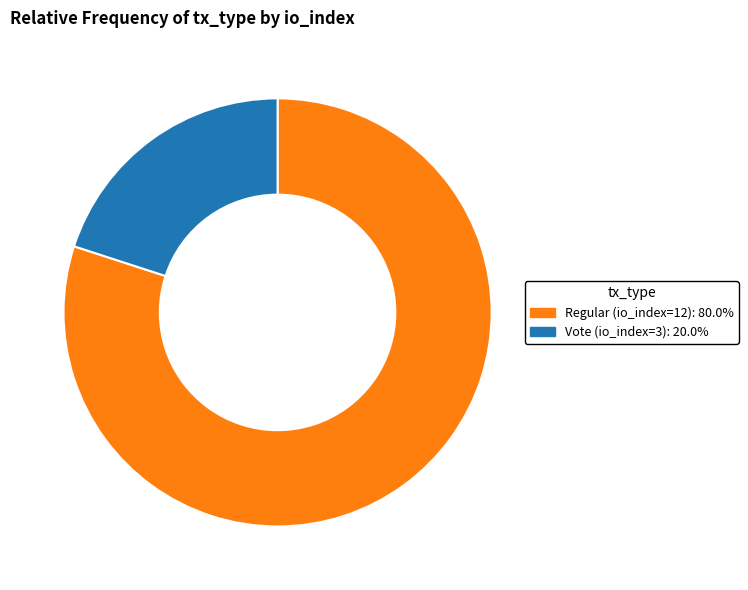

Between Regular (io_index=12) and Vote (io_index=3), which is larger?

Regular (io_index=12)